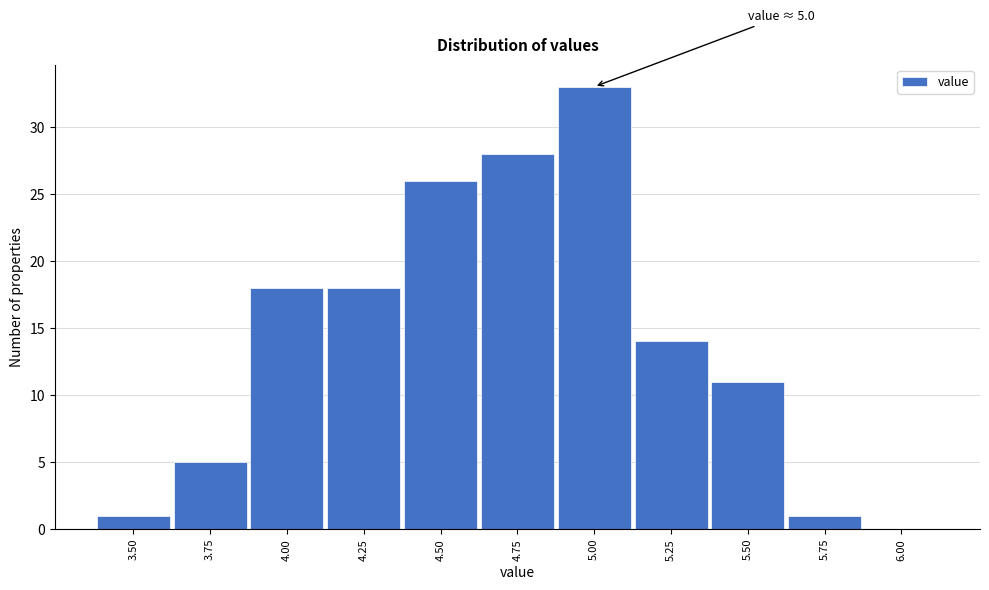

Reading left to right, what are all the values shown in this chart?

3.50=1	3.75=5	4.00=18	4.25=18	4.50=26	4.75=28	5.00=33	5.25=14	5.50=11	5.75=1	6.00=0